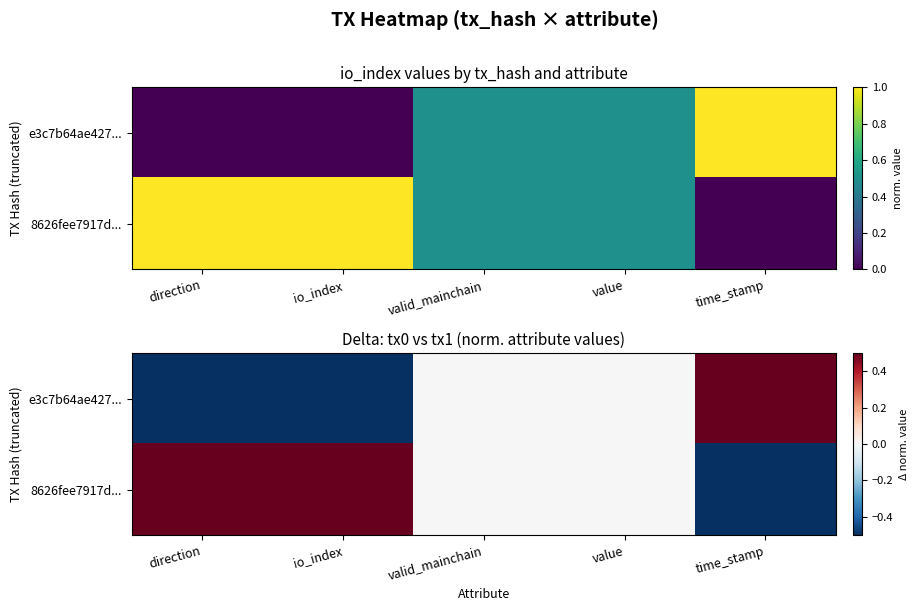

What is the smallest value displayed?

-1